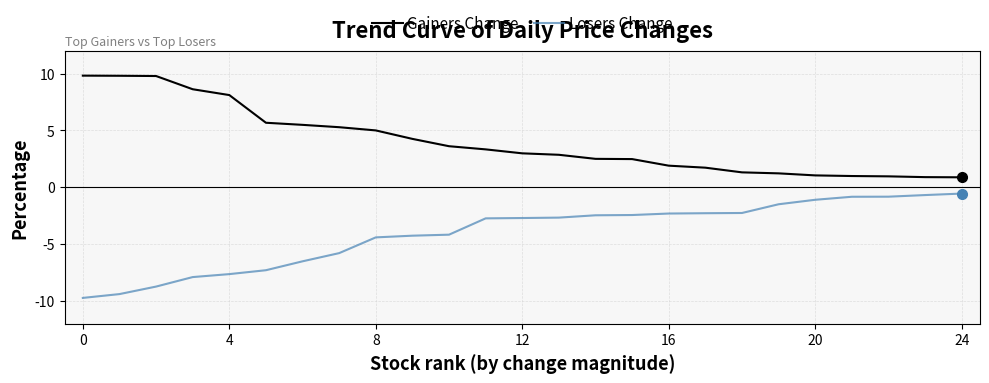

True or false: Gainers Change and Losers Change cross at least once.

False